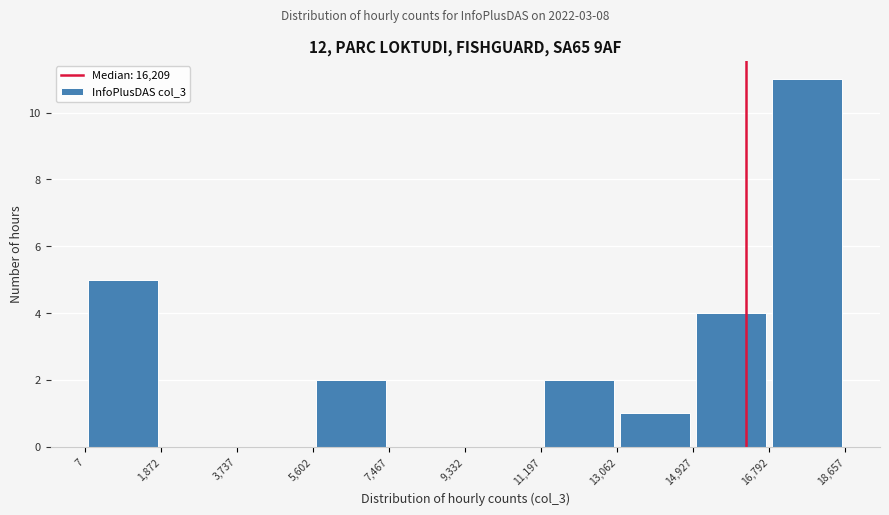

Reading left to right, list every bar in this chart as the range it spans on the x-axis followed by its height. The values are not printed on the chart, so give them approximately, as read against the axis.

7 to 1,872: 5
1,872 to 3,737: 0
3,737 to 5,602: 0
5,602 to 7,467: 2
7,467 to 9,332: 0
9,332 to 11,197: 0
11,197 to 13,062: 2
13,062 to 14,927: 1
14,927 to 16,792: 4
16,792 to 18,657: 11